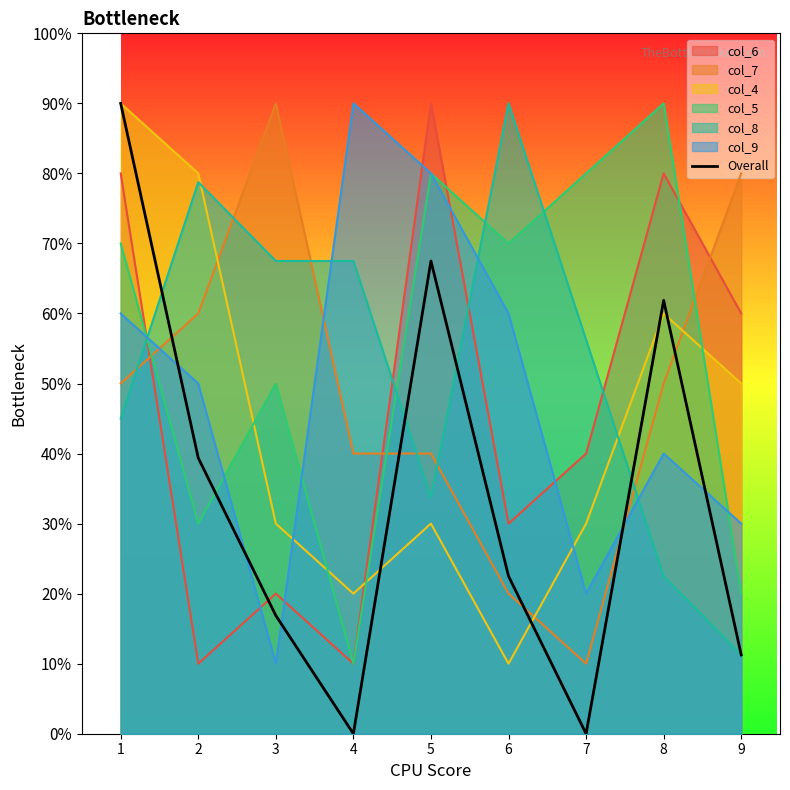

True or false: the data has more than 1 interior local peaks.

True